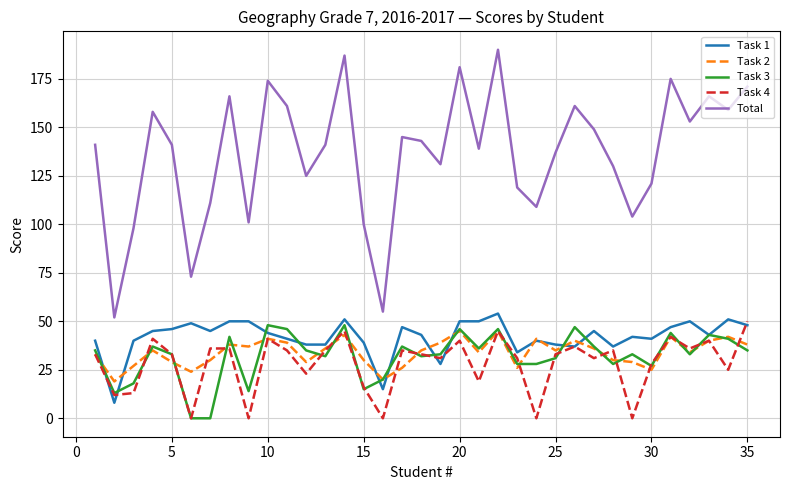

Which series has the largest total across all categories?

Total